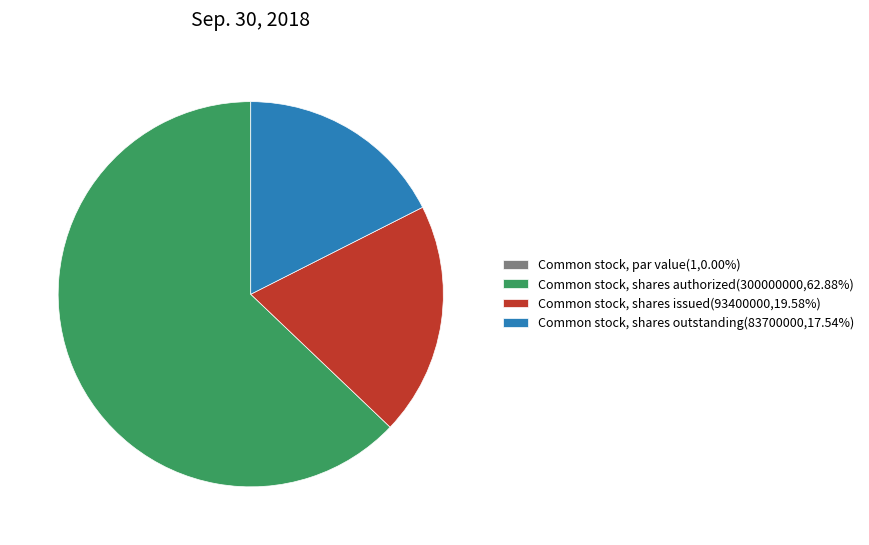

Between Common stock, shares outstanding and Common stock, shares issued, which is larger?

Common stock, shares issued